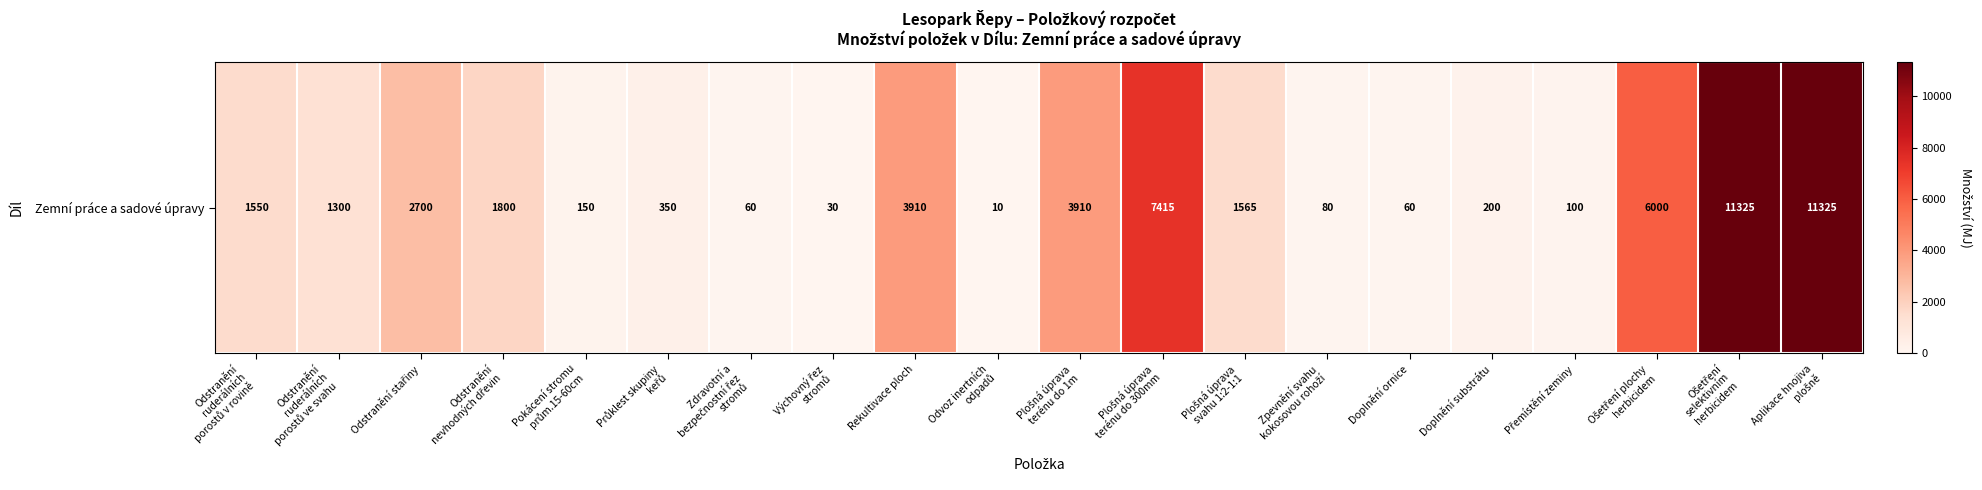

Count the number of values greater than 1550.

9